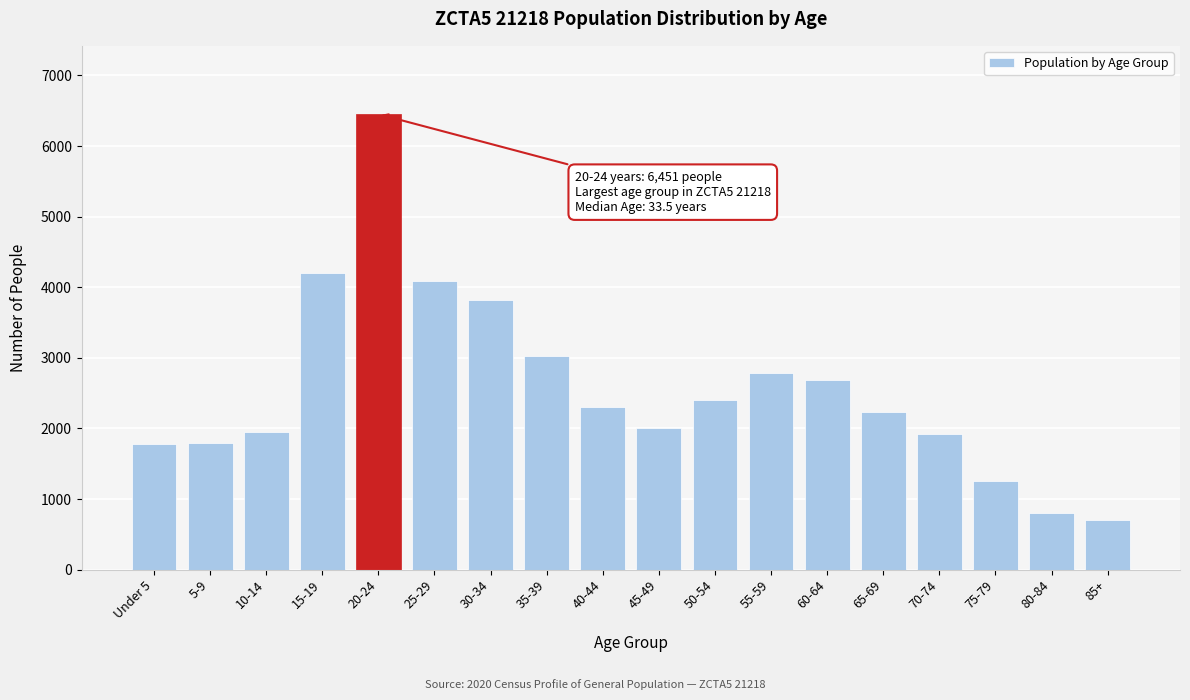

What is the greatest value displayed?

6451